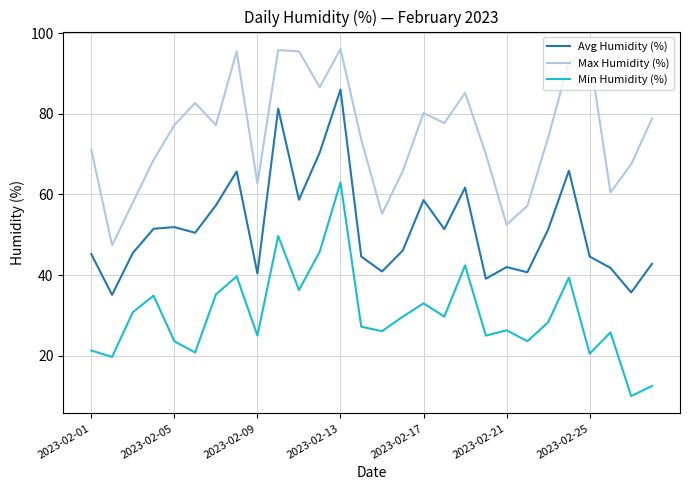

What is the difference between the second highest and second lowest values in the Min Humidity (%) series?

37.2